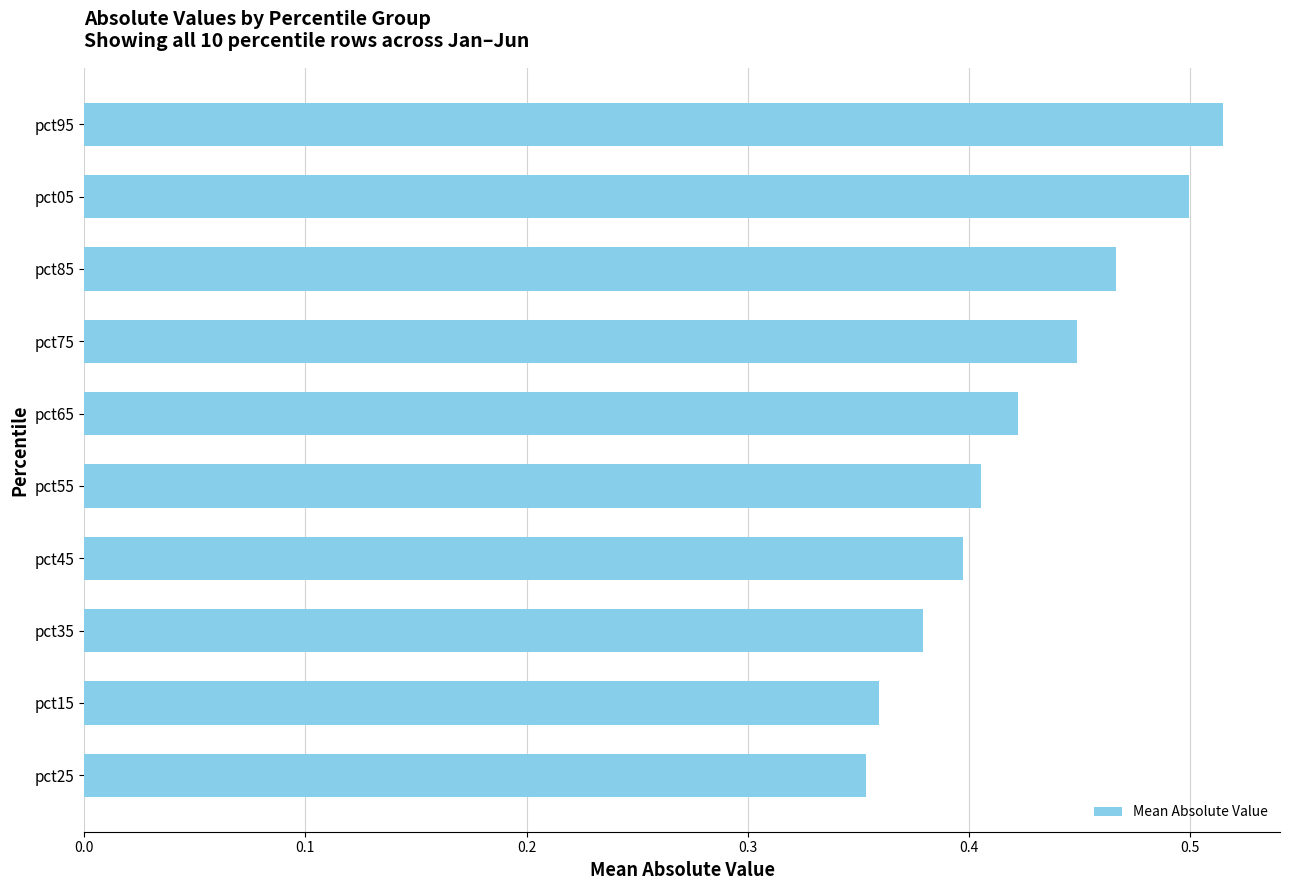

What is the label of the 1st bar from the bottom?

pct25